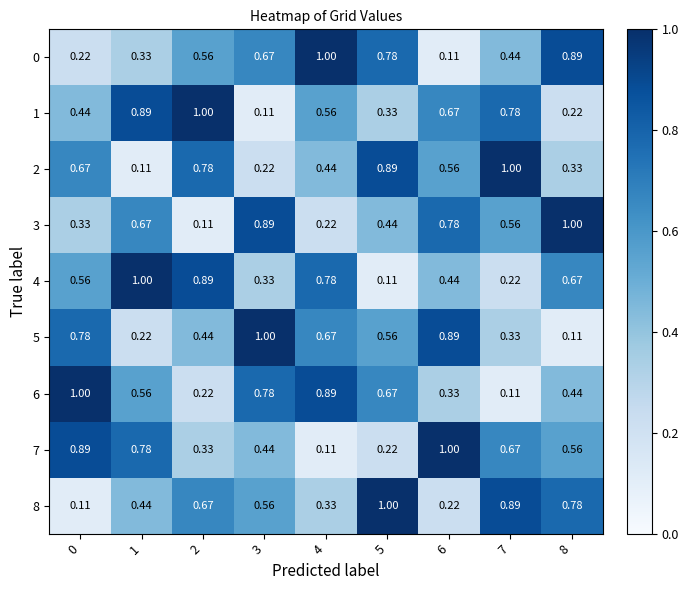

Count the number of data series in this chart.

9